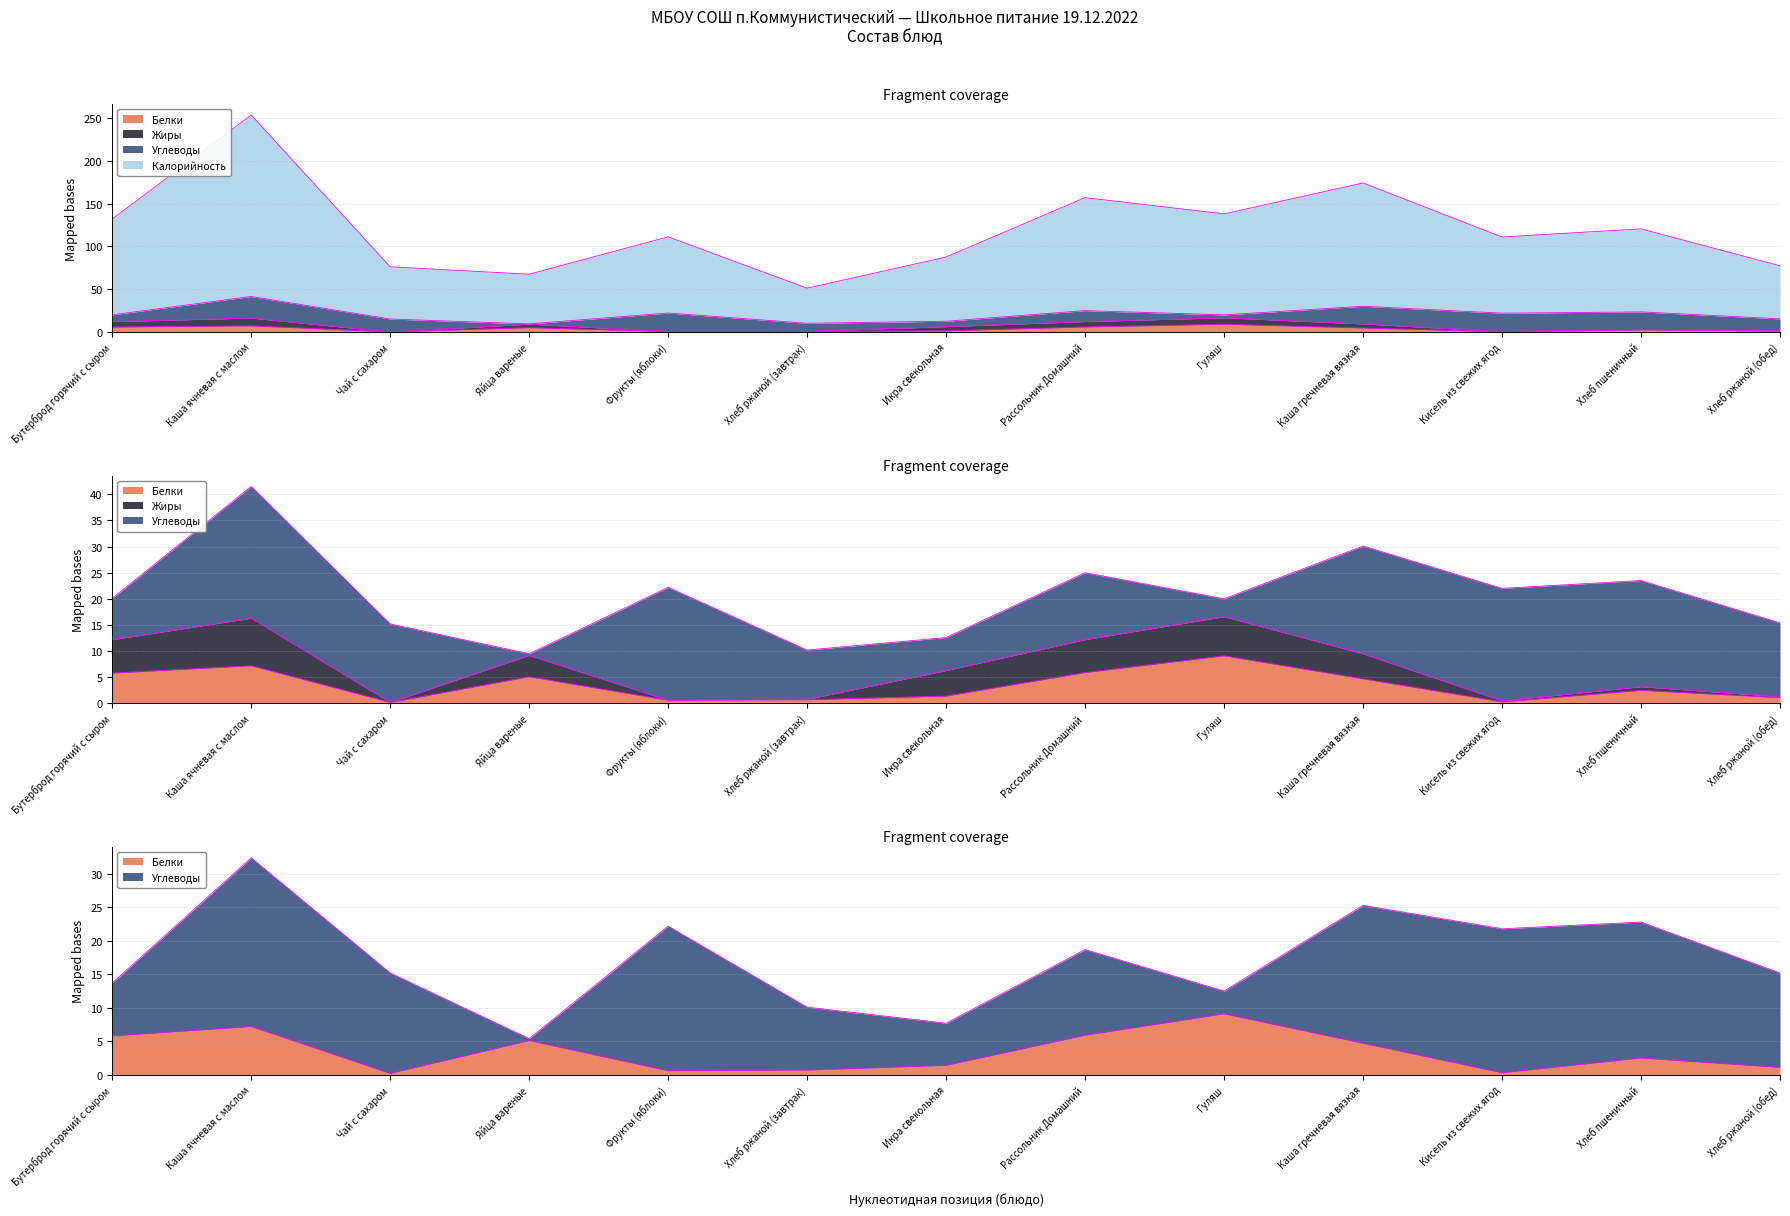

What is the difference between the maximum and minimum values in the Белки series?

8.9